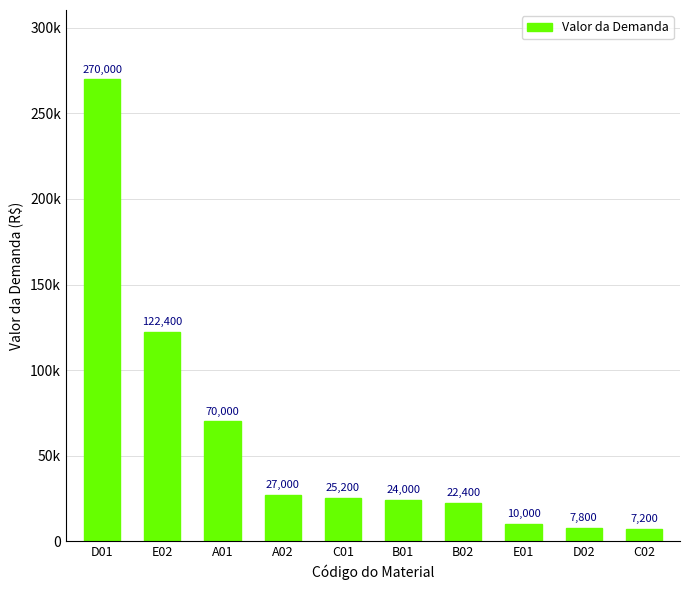

Reading left to right, list all the values displayed in this chart.

270000	122400	70000	27000	25200	24000	22400	10000	7800	7200